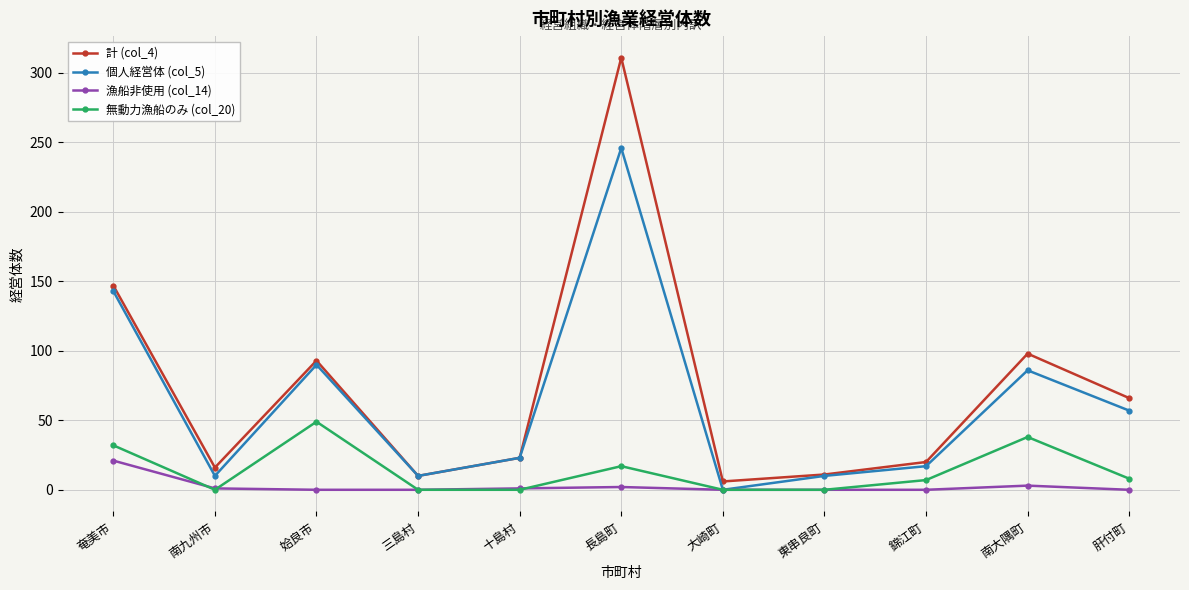

Is this an area chart (filled region under the line)?

No